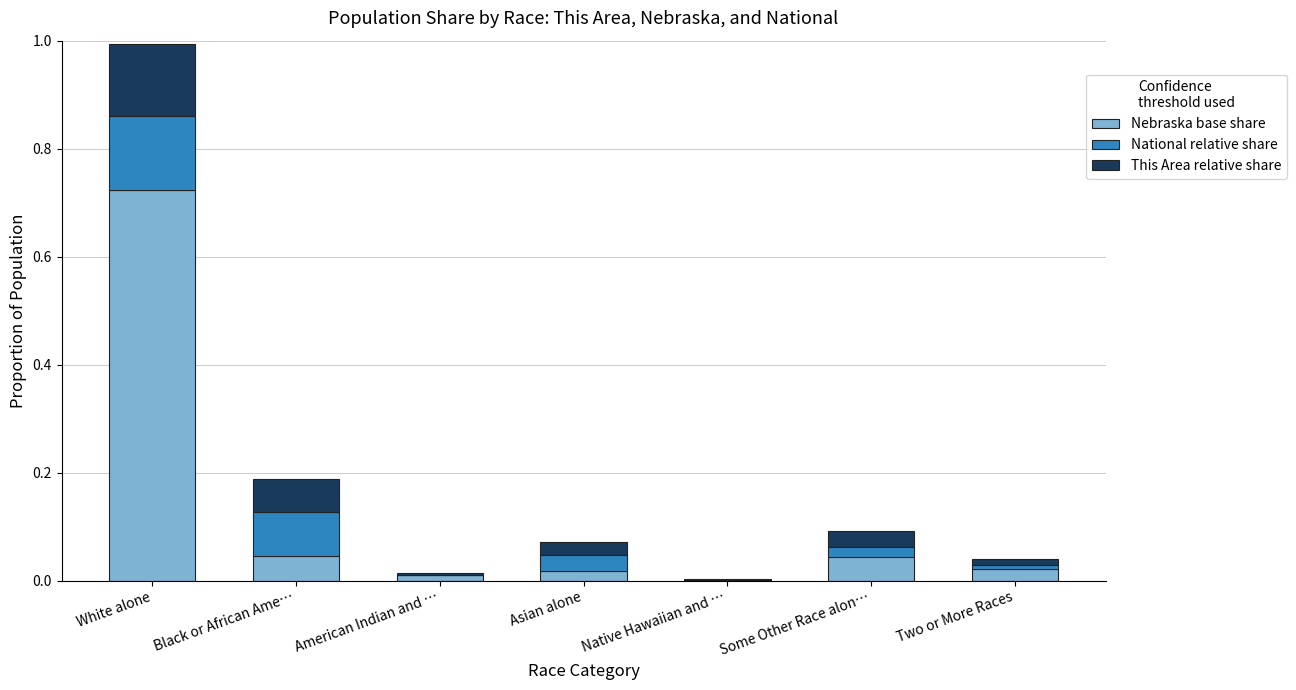

True or false: Nebraska base share has a value of 1.2 at White alone.

False